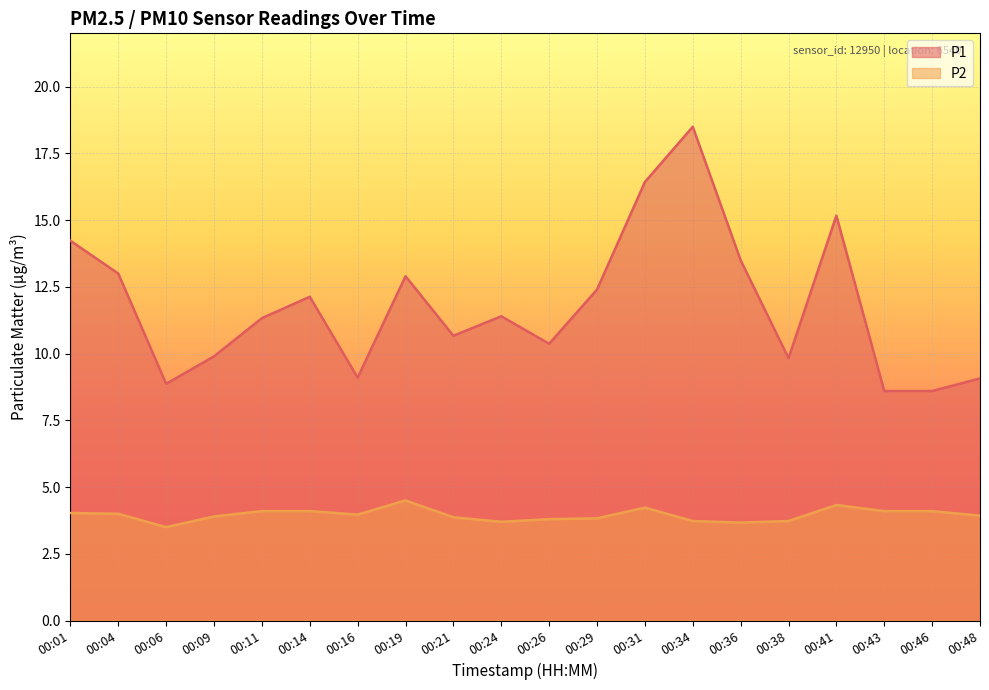

What are all the series names shown in the legend?

P1, P2